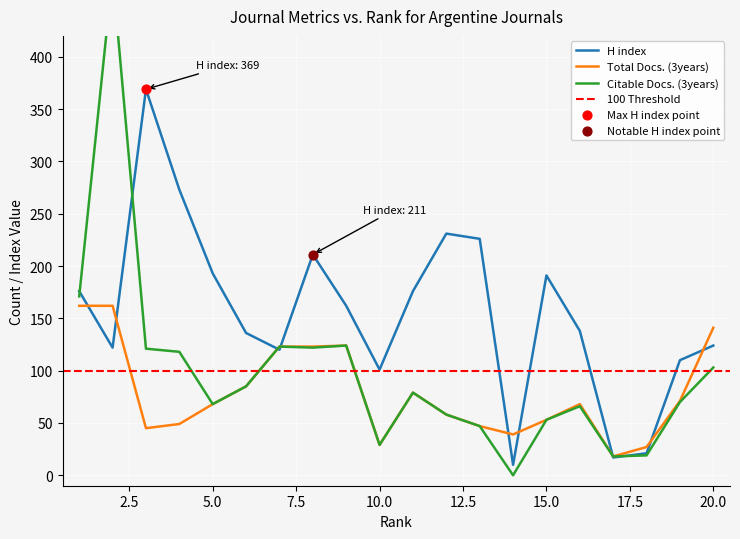

At how many categories does at least one series exceed 438?

1